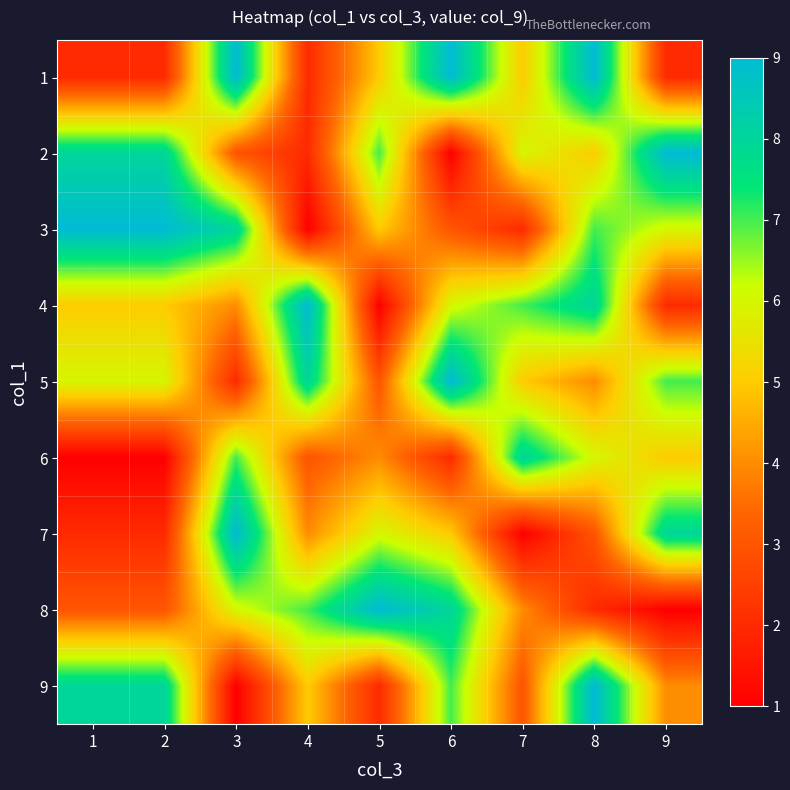

Which series has the widest spread of values?

2